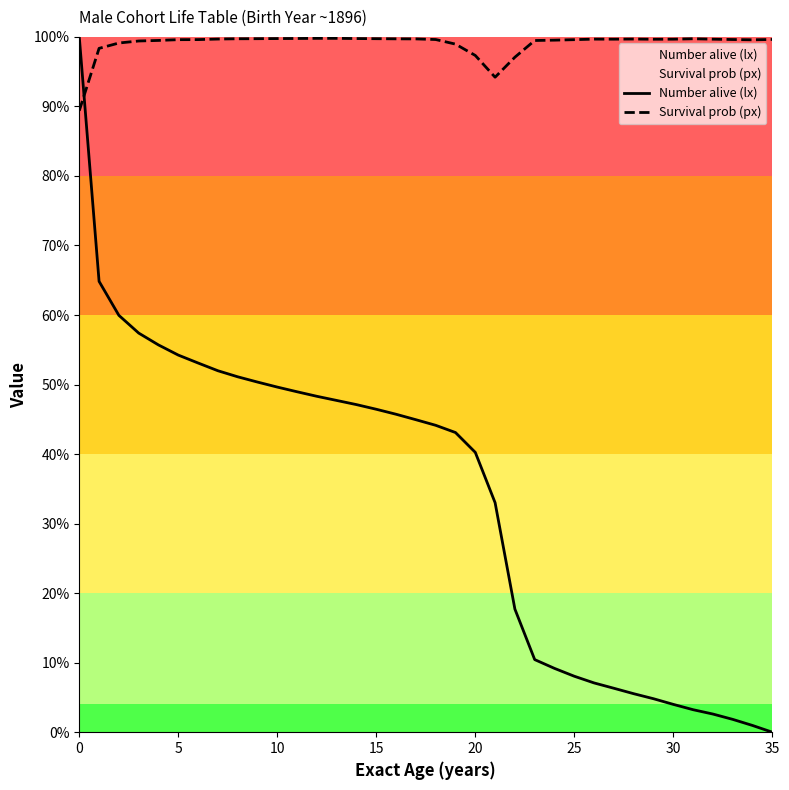

The value of Number alive (lx) at 34 is 0.0. True or false?

True